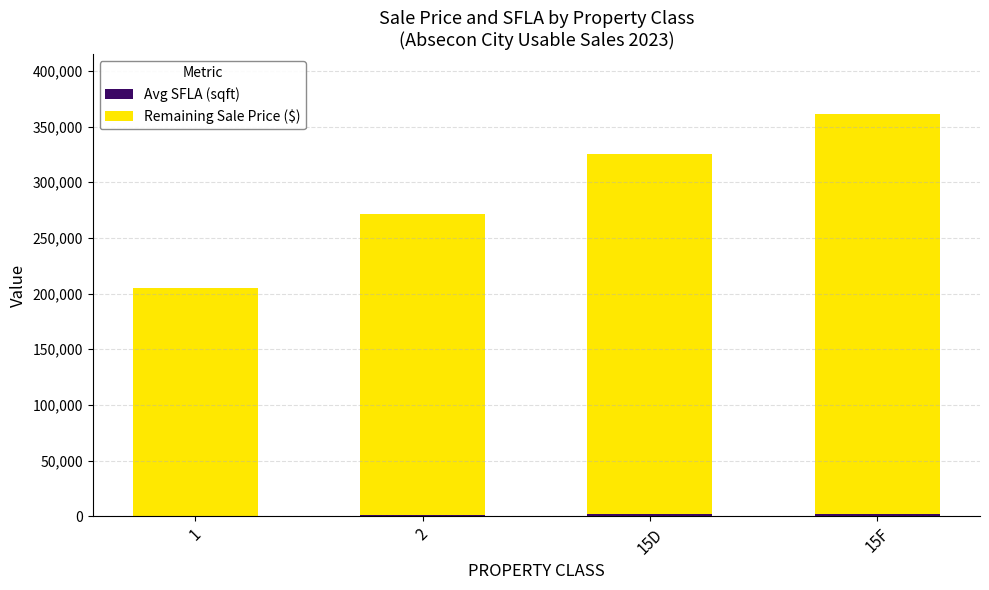

At which category is the sum across all series the highest?

15F